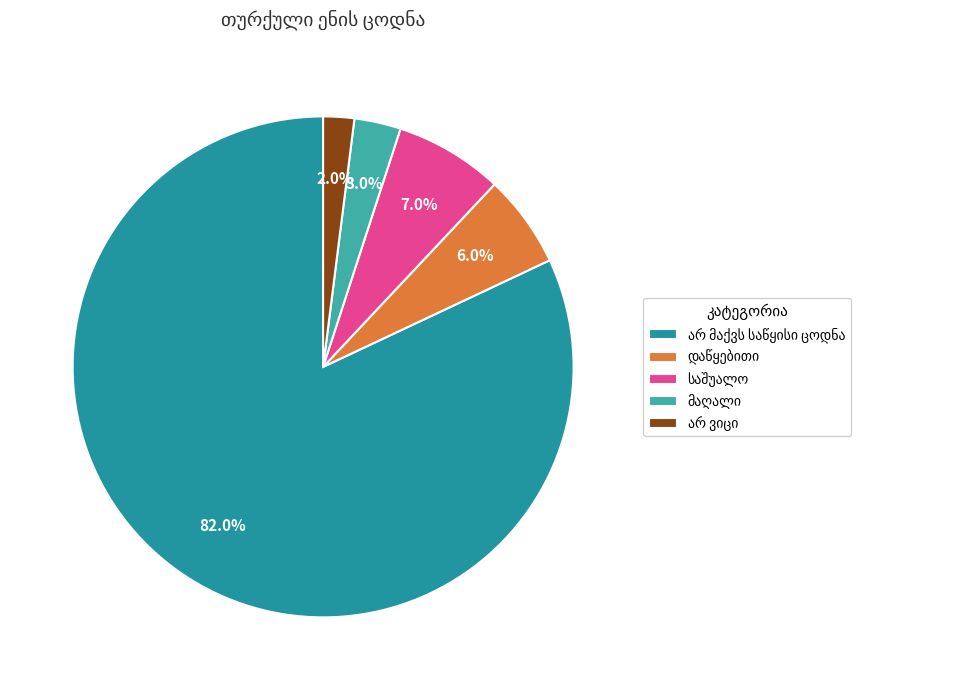

Does any single category account for the majority?

Yes